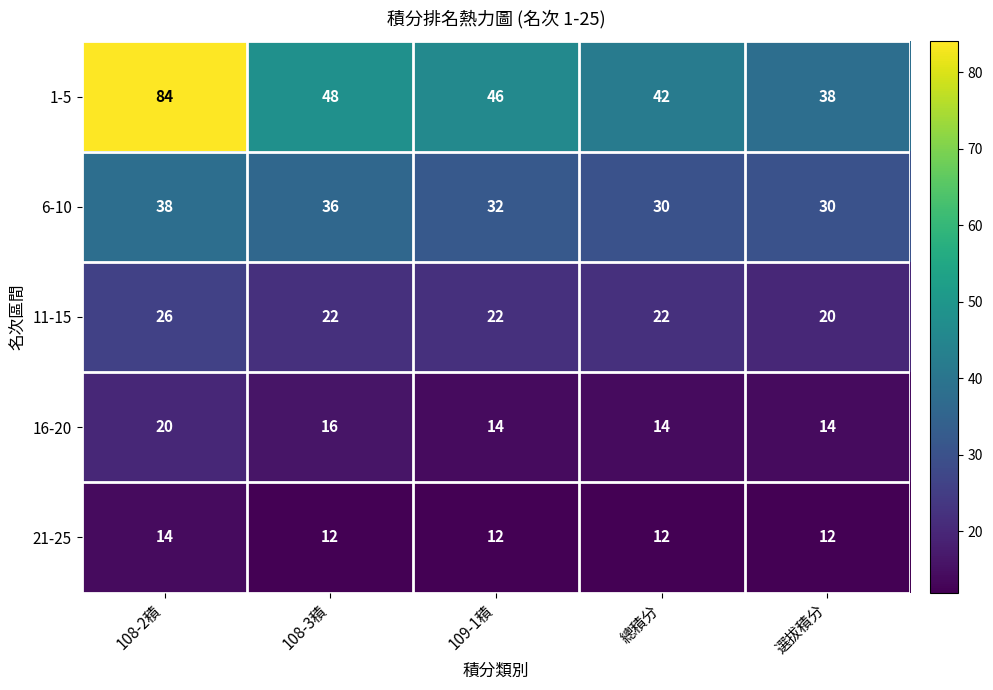

Is it true that 11-15 equals 22 at 109-1積?

True